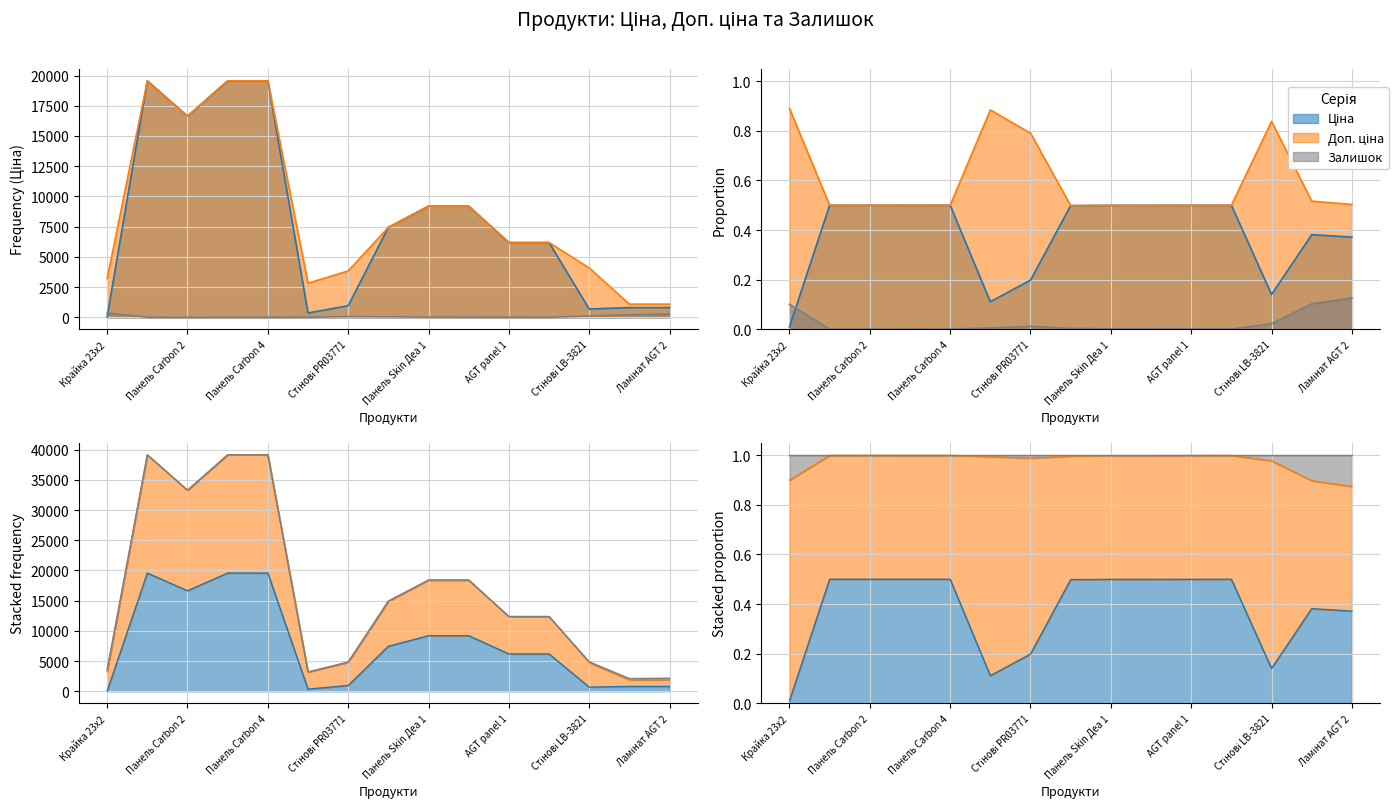

True or false: Доп. ціна has a value of 376.8 at Ламінат AGT 2.

False